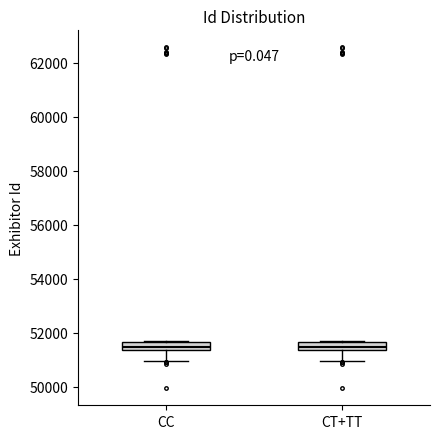

Where is the lower edge of the box for CC on the y-axis? The values are not printed on the chart, so give them approximately, as read against the axis.

51400